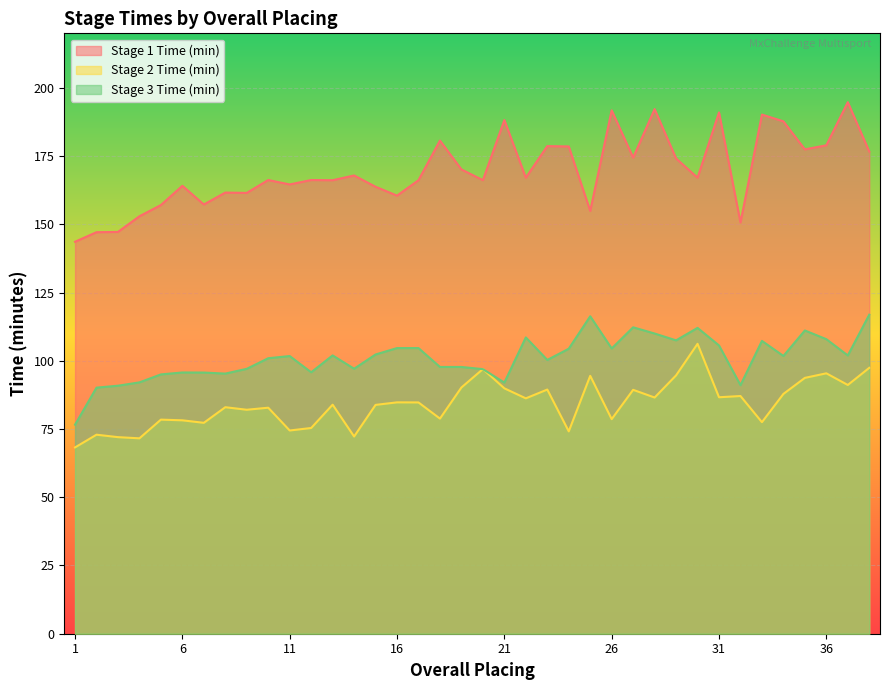

What is the difference between the Stage 1 Time (min) values at 28 and 10?

26.0